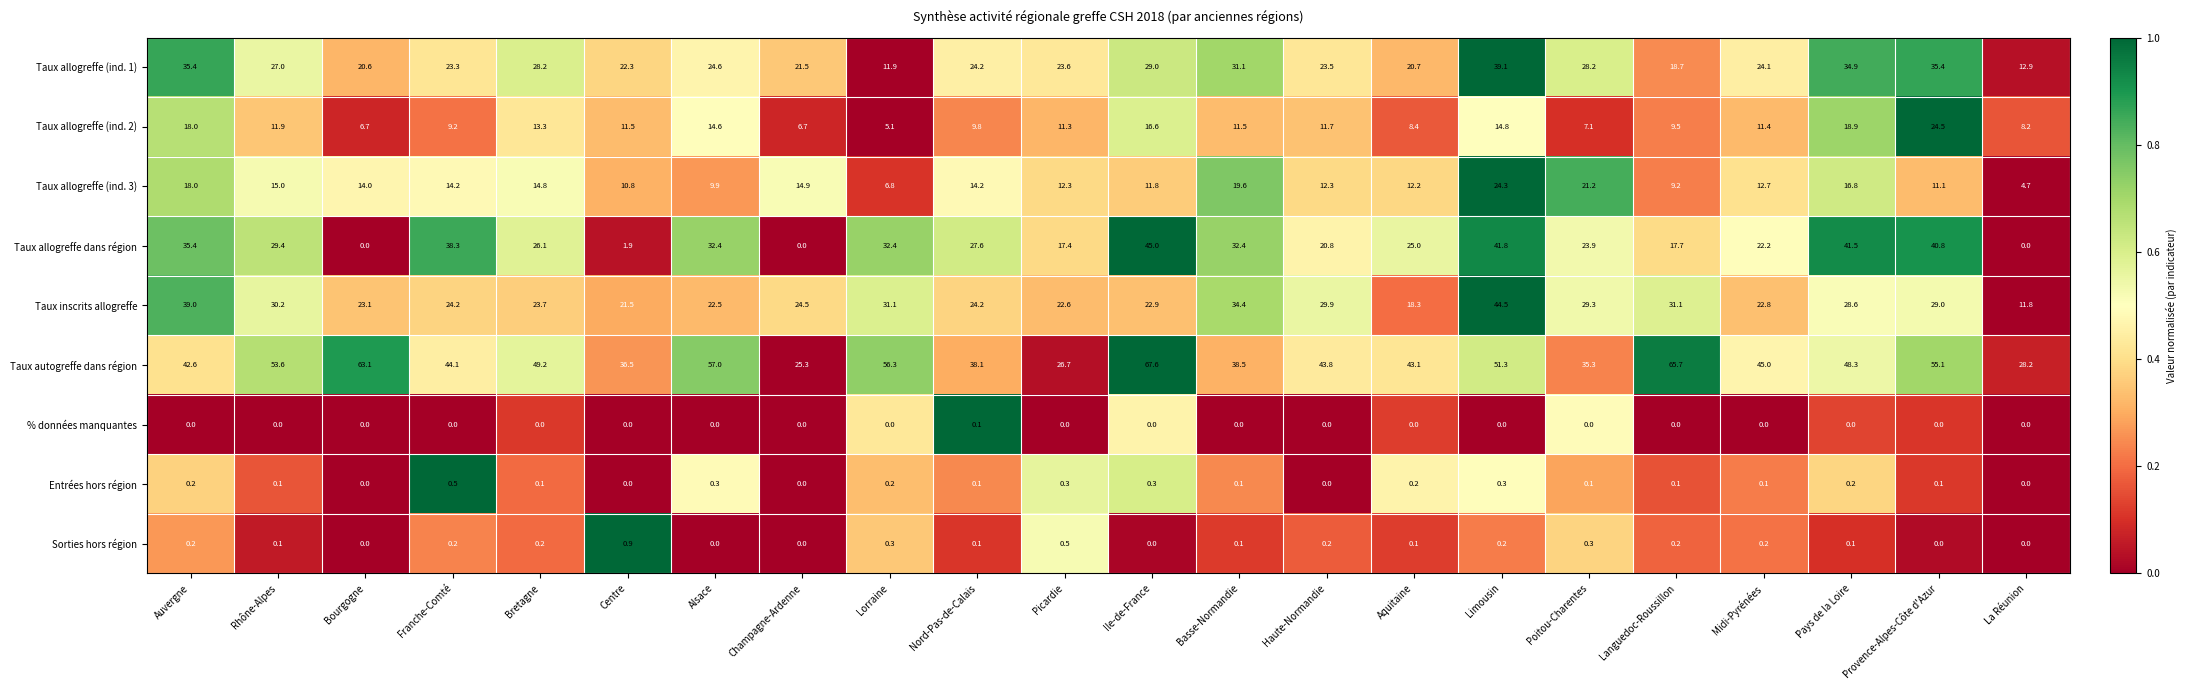

Is it true that Entrées hors région equals 0.1 at Midi-Pyrénées?

True